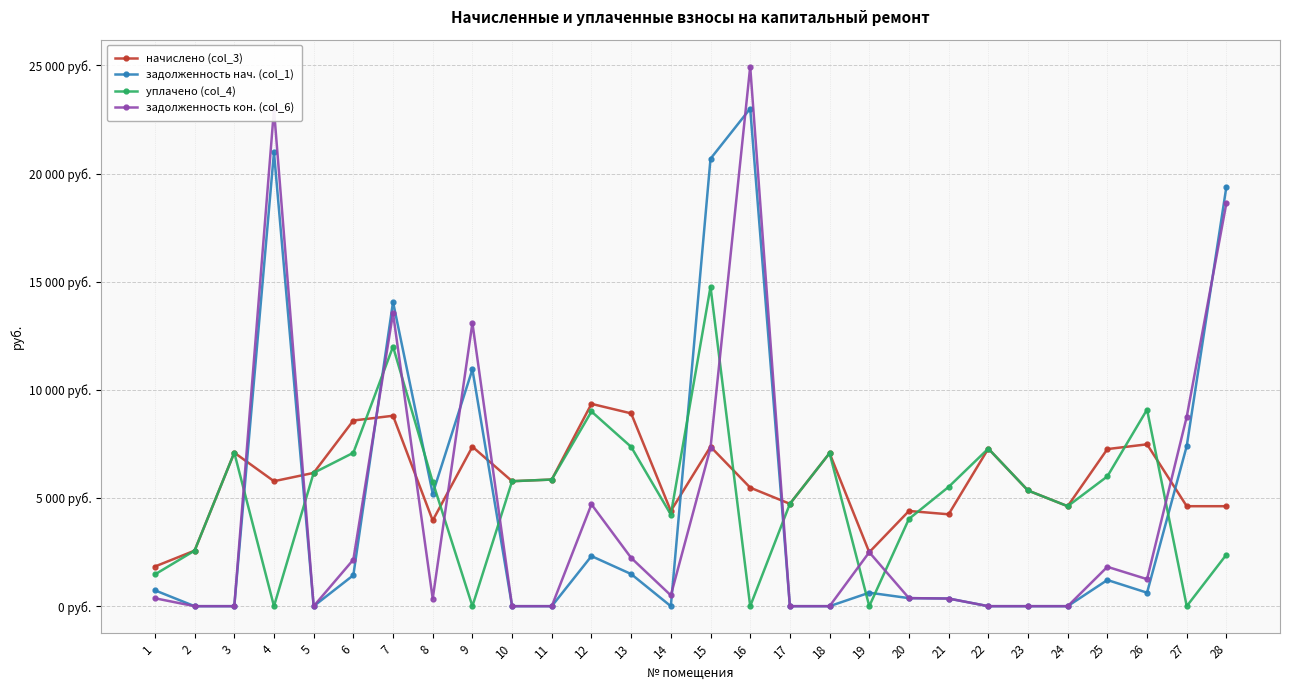

At which label is задолженность нач. (col_1) closest to 11501?

9